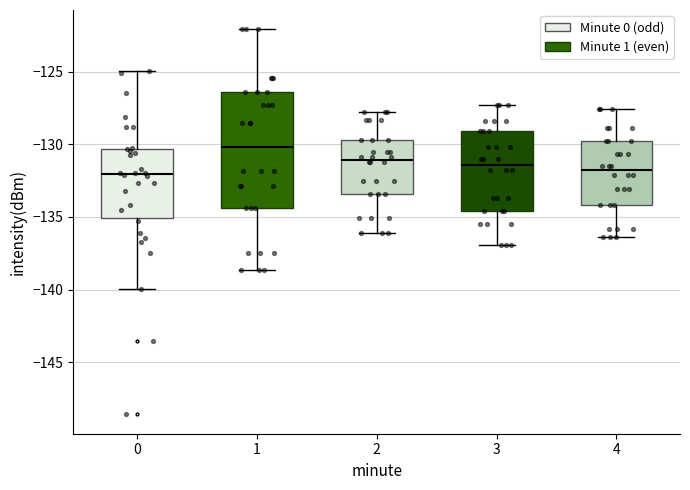

Which box is the tallest, from its lower edge to its upper edge?

1